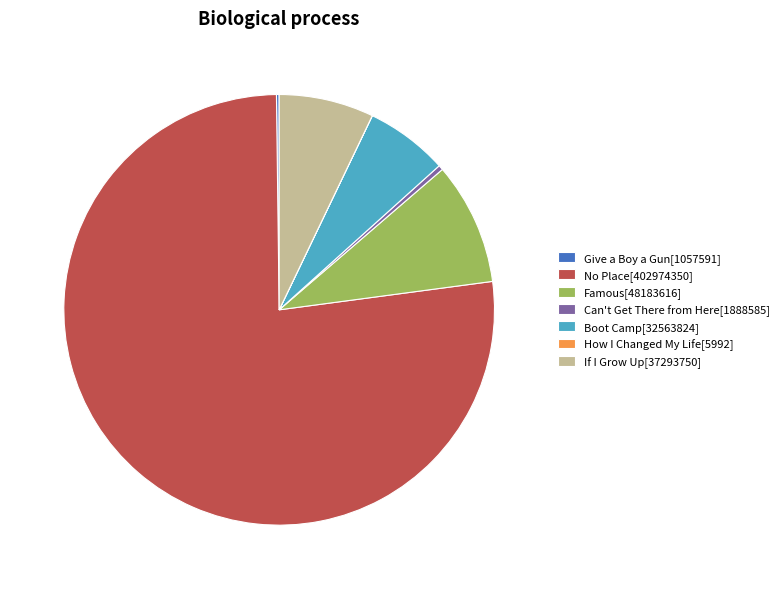

Does any single category account for the majority?

Yes